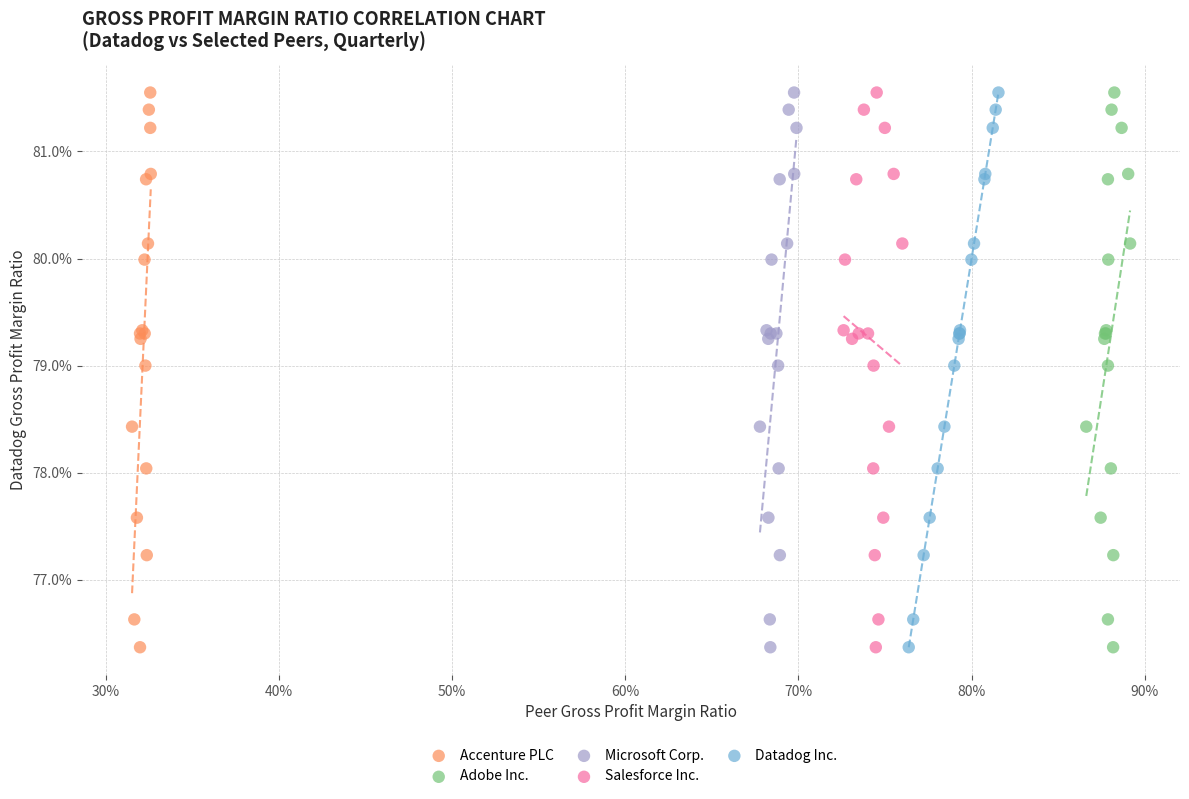

What are all the series names shown in the legend?

Accenture PLC, Adobe Inc., Microsoft Corp., Salesforce Inc., Datadog Inc.